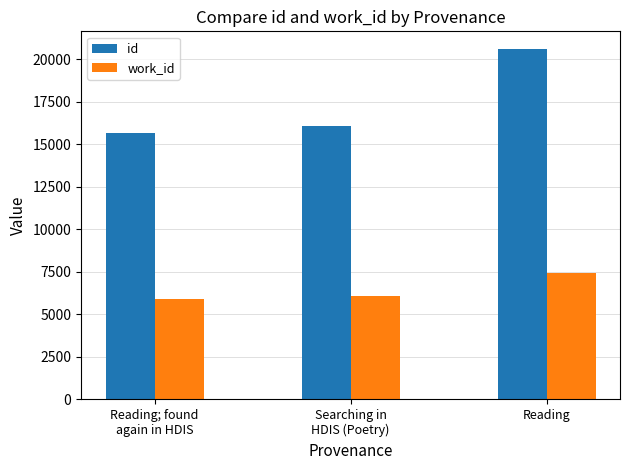

At which label is id closest to 18156?

Searching in
HDIS (Poetry)